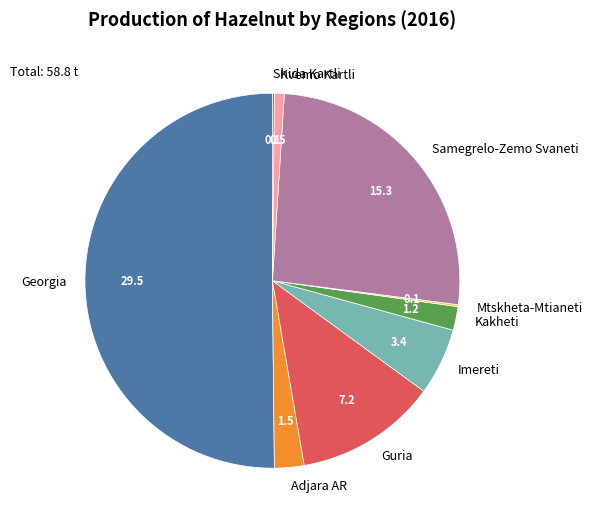

What is the ratio of the value at Adjara AR to the value at Kakheti?

1.3